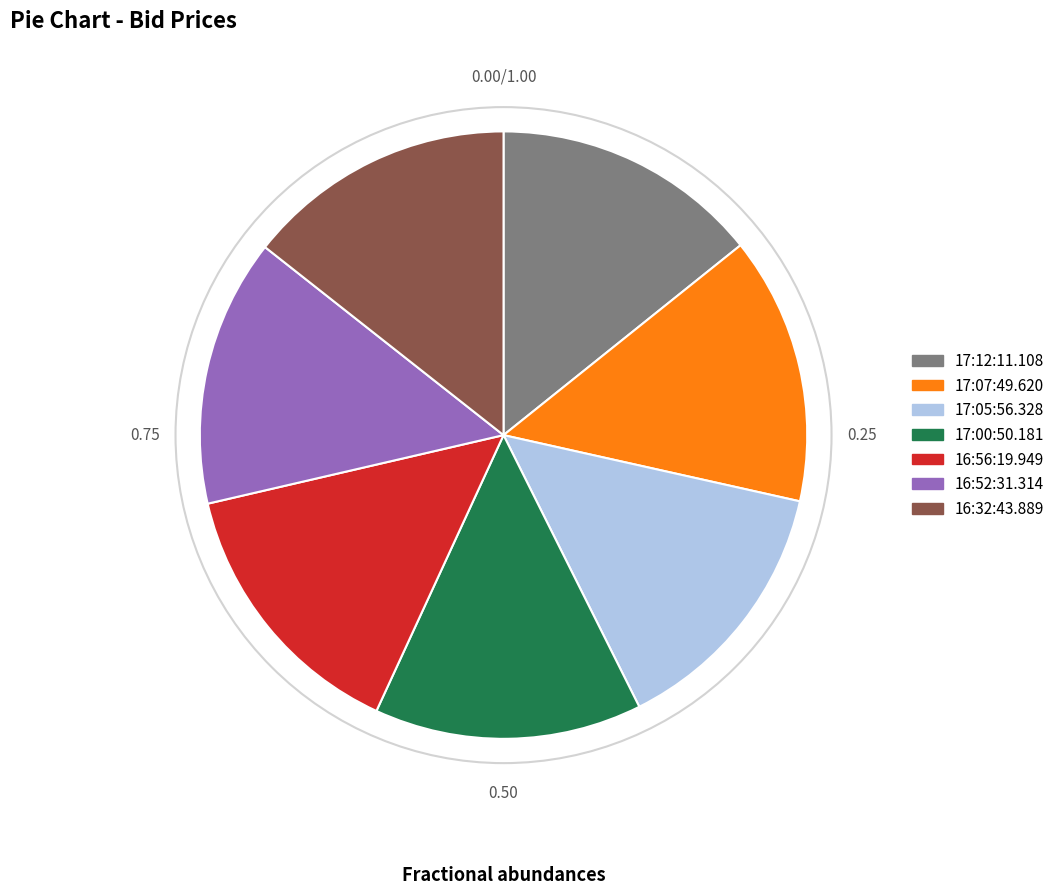

Is there a majority slice in this chart?

No